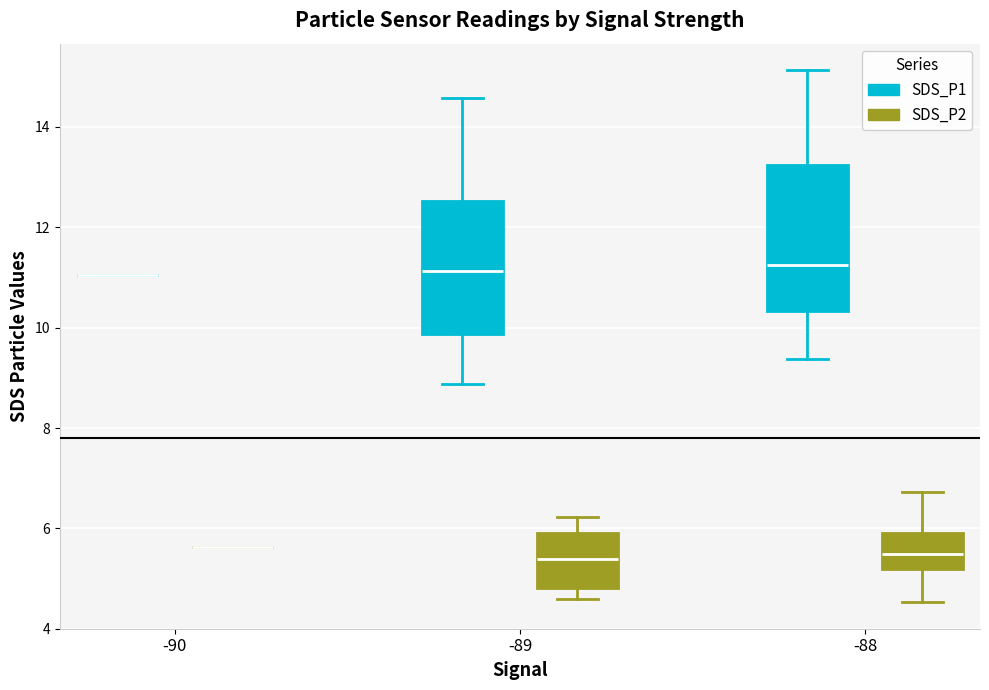

Reading left to right, read every box against the y-axis: the position of its median line, the range the box covers, and the ends of its whiskers. The values are not printed on the chart, so give them approximately, as read against the axis.

-90 (SDS_P1): box collapsed to a line at 11.0, whiskers 11.0 to 11.0
-90 (SDS_P2): box collapsed to a line at 5.6, whiskers 5.6 to 5.6
-89 (SDS_P1): median 11.2, box 9.8 to 12.6, whiskers 8.8 to 14.6
-89 (SDS_P2): median 5.4, box 4.8 to 6.0, whiskers 4.6 to 6.2
-88 (SDS_P1): median 11.2, box 10.4 to 13.2, whiskers 9.4 to 15.2
-88 (SDS_P2): median 5.4, box 5.2 to 6.0, whiskers 4.6 to 6.8